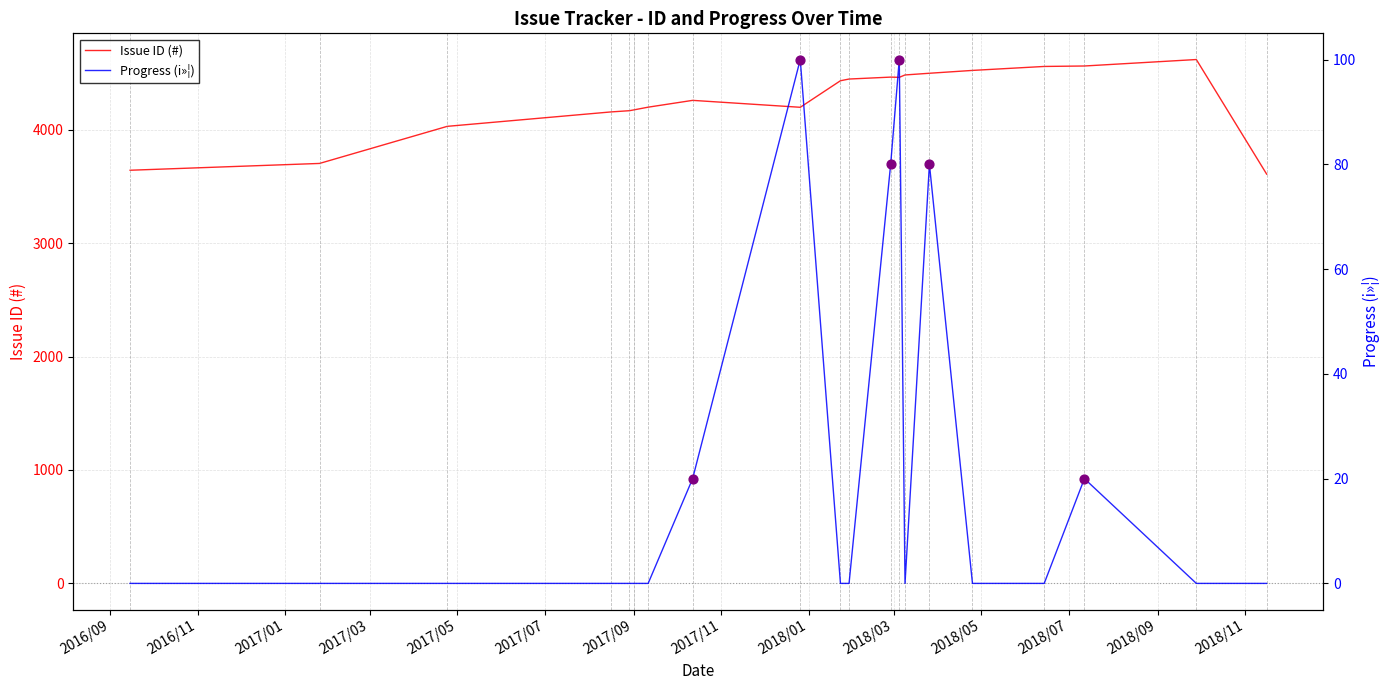

Which series has the largest total across all categories?

Issue ID (#)